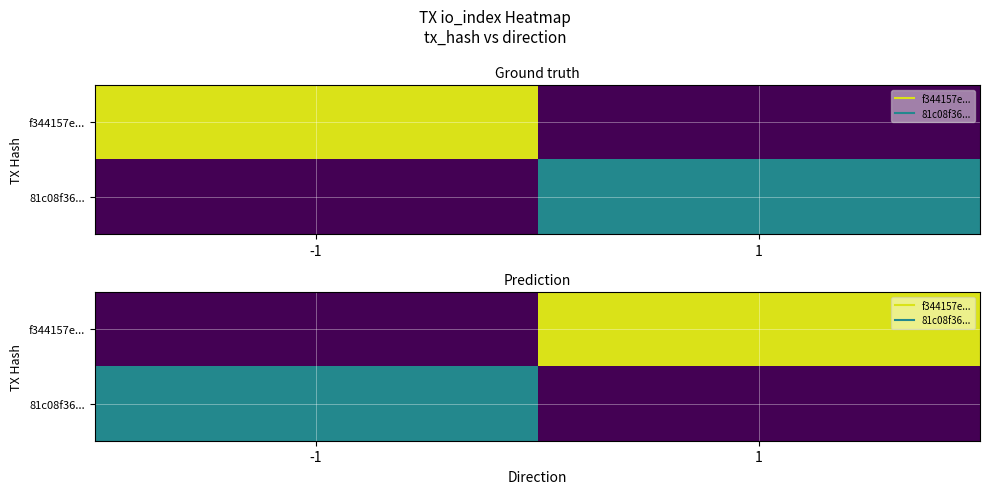

At which label does f344157e... reach its minimum?

-1